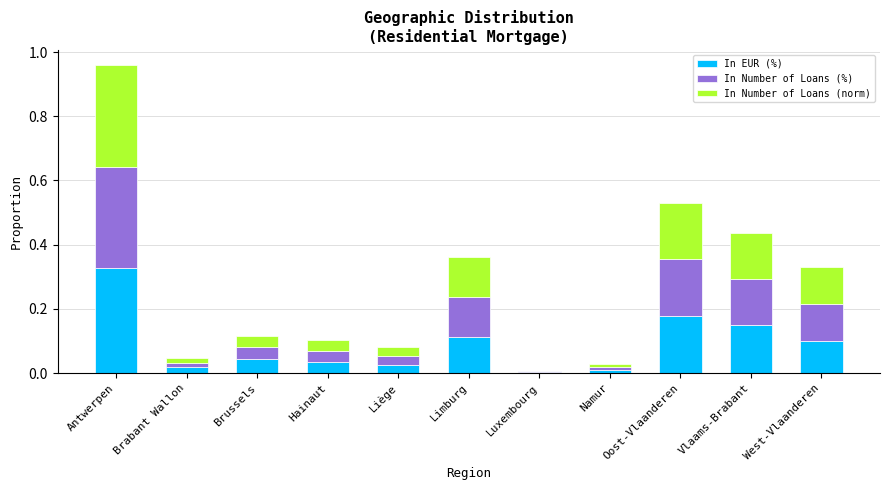

At which category is the sum across all series the highest?

Antwerpen